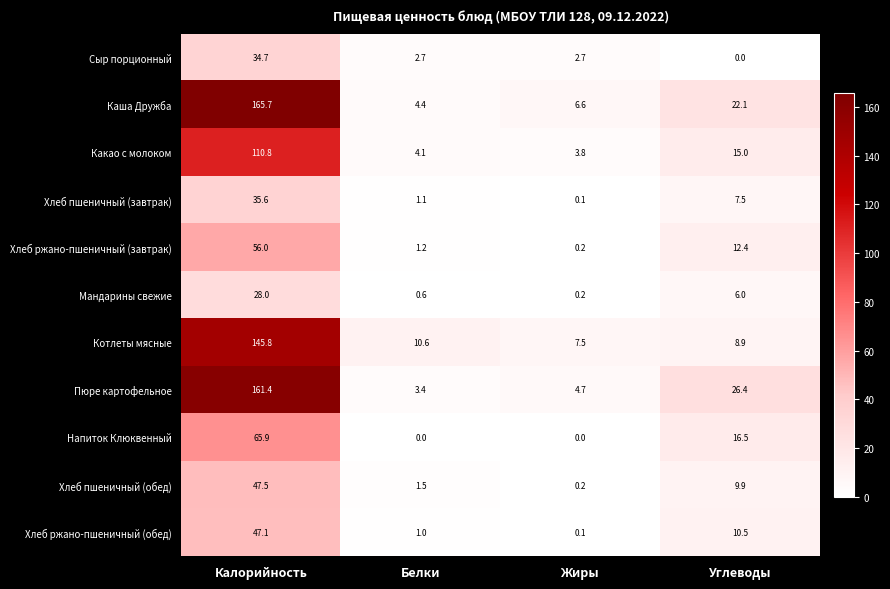

What is the difference between the highest and lowest values at Белки?

10.6